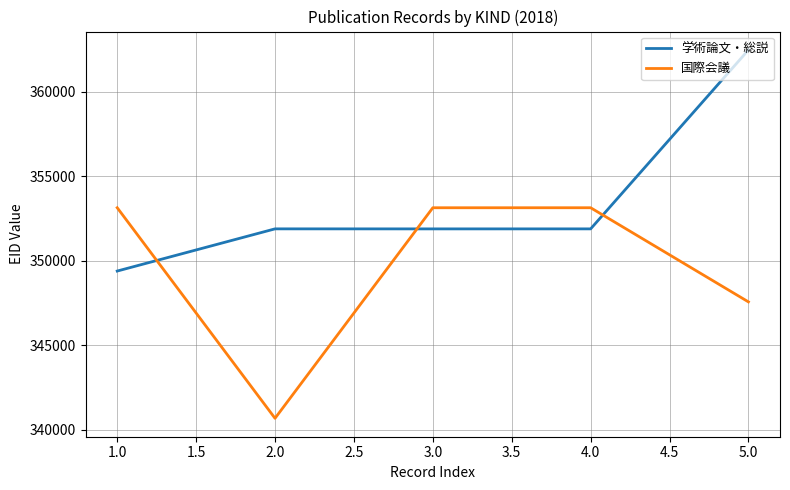

True or false: 国際会議 and 学術論文・総説 intersect in this chart.

True